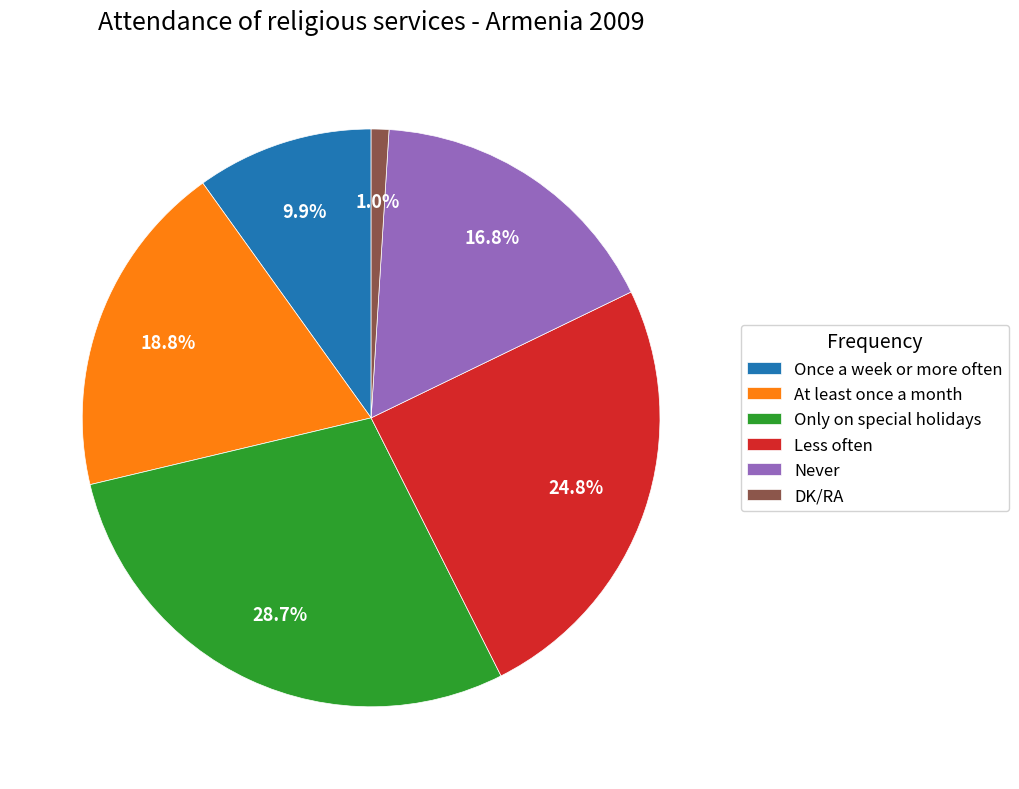

What percentage is the Once a week or more often slice, to the nearest percent?

10%